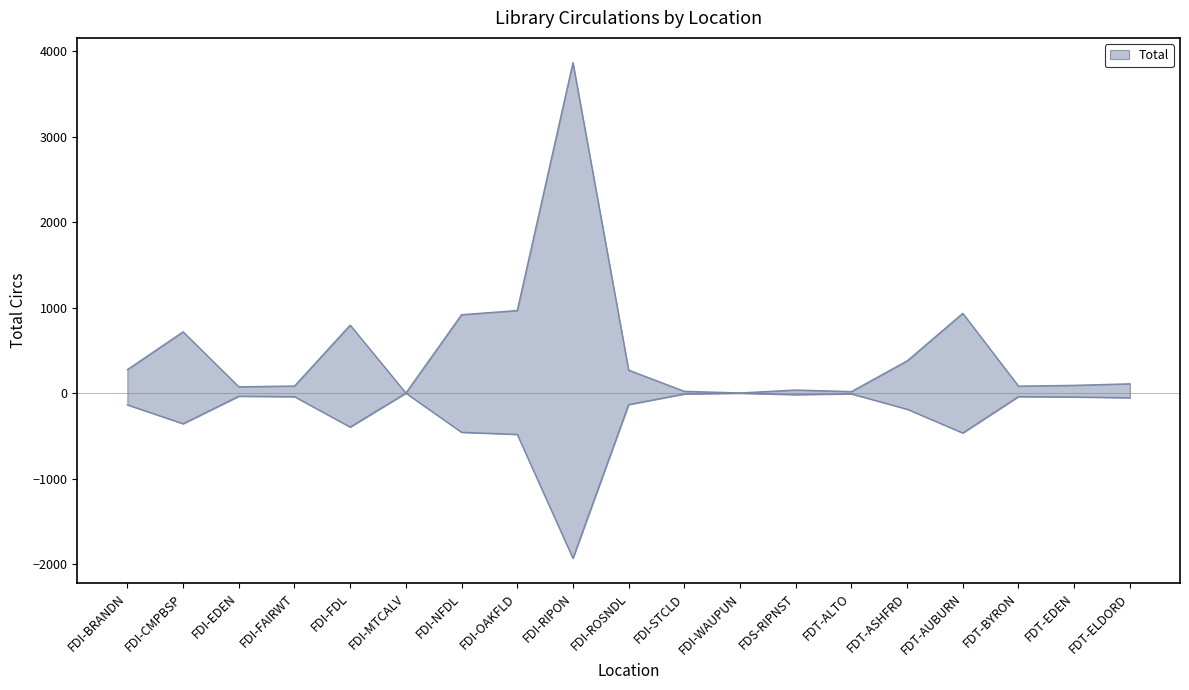

What is the sum of the values at FDI-FDL and FDT-AUBURN?

1730